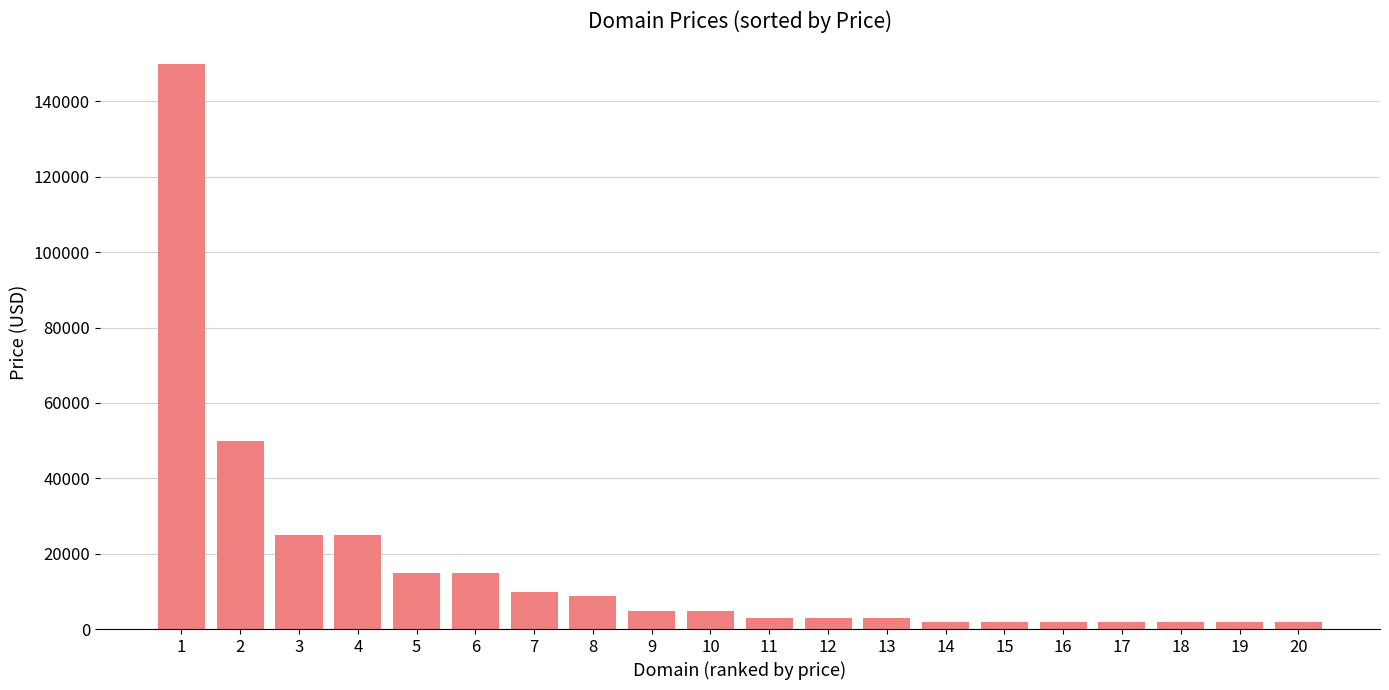

Reading left to right, list all the values displayed in this chart.

149888	49888	24888	24888	14888	14888	9888	8888	4888	4888	2888	2888	2888	1888	1888	1888	1888	1888	1888	1888